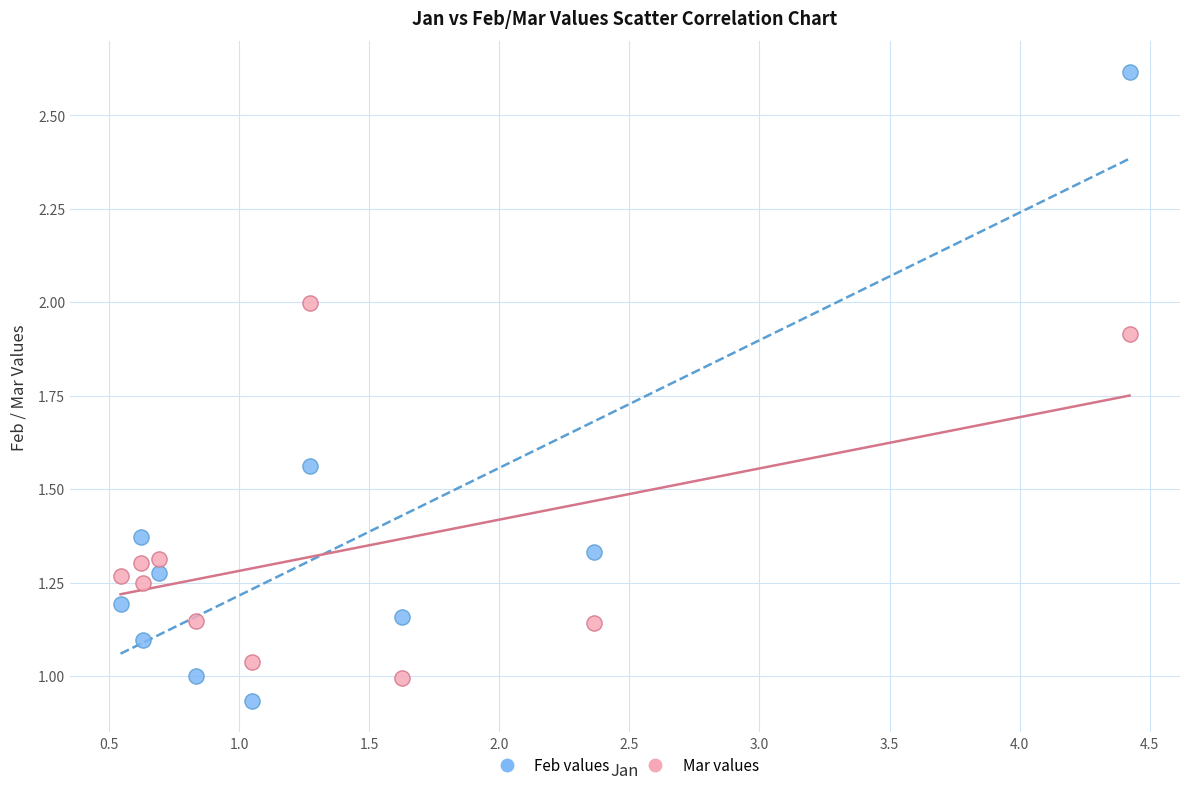

Across all data points, what is the range of X values (max minus min)?

3.9